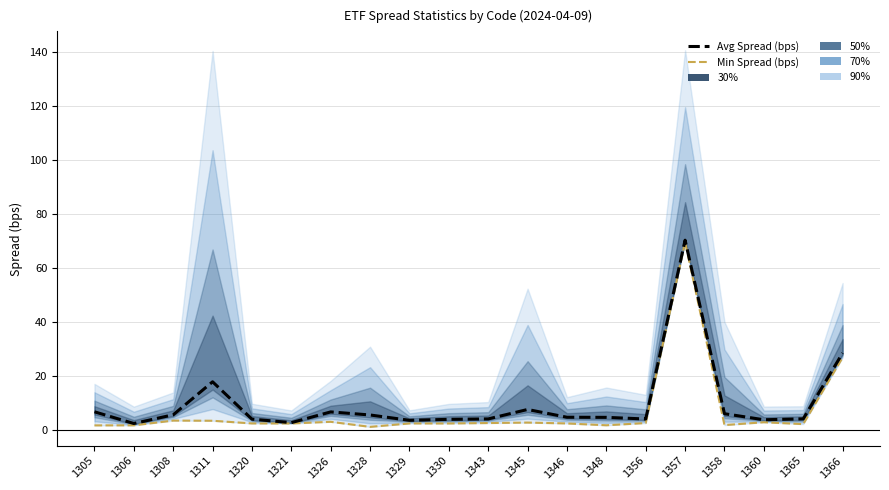

Reading left to right, what are all the values shown in this chart?

Avg Spread (bps): 1305=6.7	1306=2.4	1308=5.6	1311=17.9	1320=4.0	1321=2.7	1326=6.7	1328=5.5	1329=3.6	1330=3.9	1343=4.1	1345=7.6	1346=4.7	1348=4.7	1356=4.1	1357=70.4	1358=6.0	1360=3.8	1365=4.1	1366=28.5
Min Spread (bps): 1305=1.7	1306=1.7	1308=3.5	1311=3.4	1320=2.4	1321=2.4	1326=3.0	1328=1.1	1329=2.4	1330=2.4	1343=2.6	1345=2.7	1346=2.4	1348=1.7	1356=2.6	1357=69.7	1358=1.8	1360=2.9	1365=2.2	1366=26.8